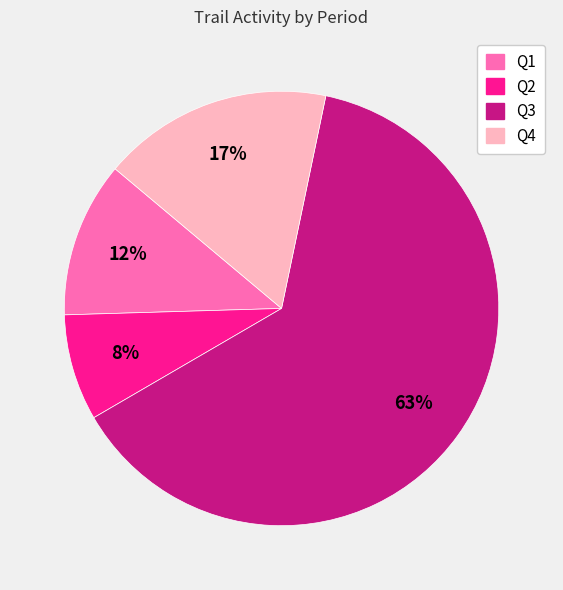

Which category has the smallest portion of the pie?

Q2